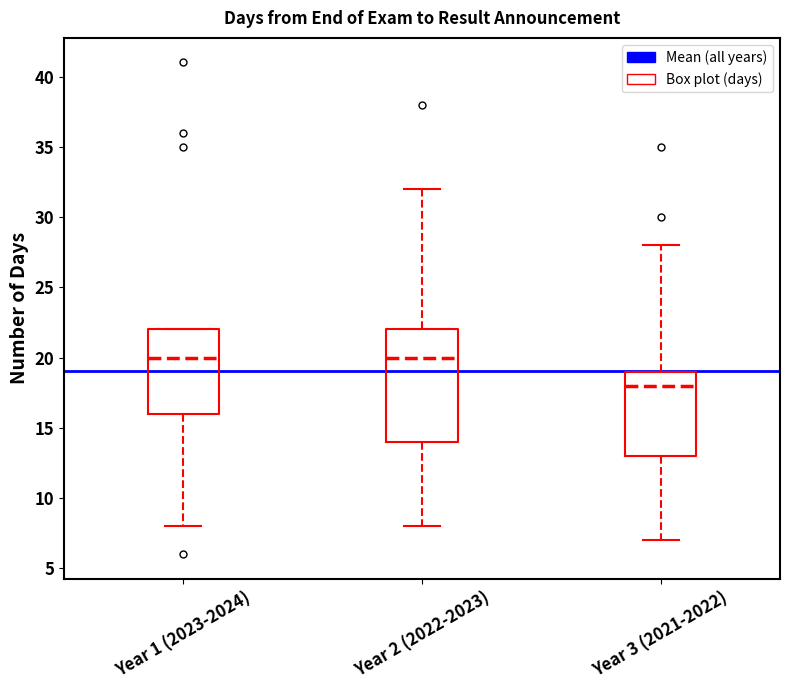

Where does the lower whisker of the box for Year 2 (2022-2023) end on the y-axis? The values are not printed on the chart, so give them approximately, as read against the axis.

8